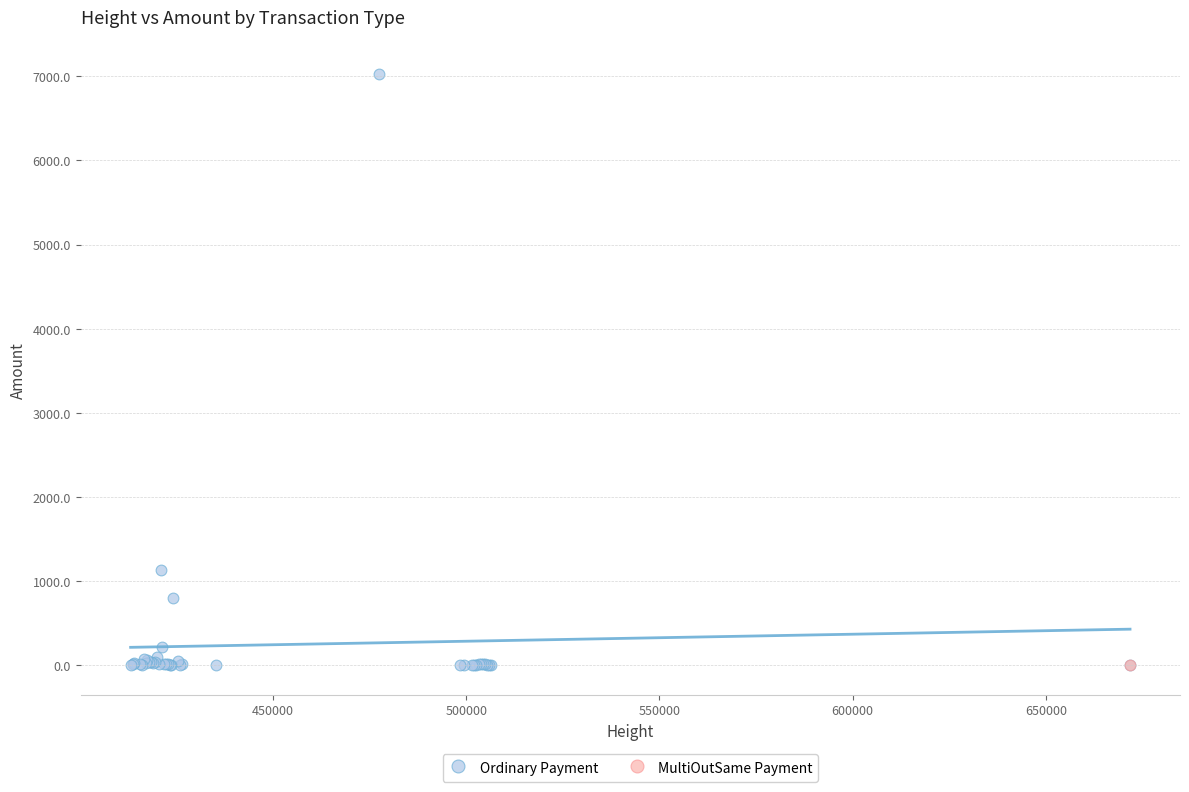

What are all the series names shown in the legend?

Ordinary Payment, MultiOutSame Payment